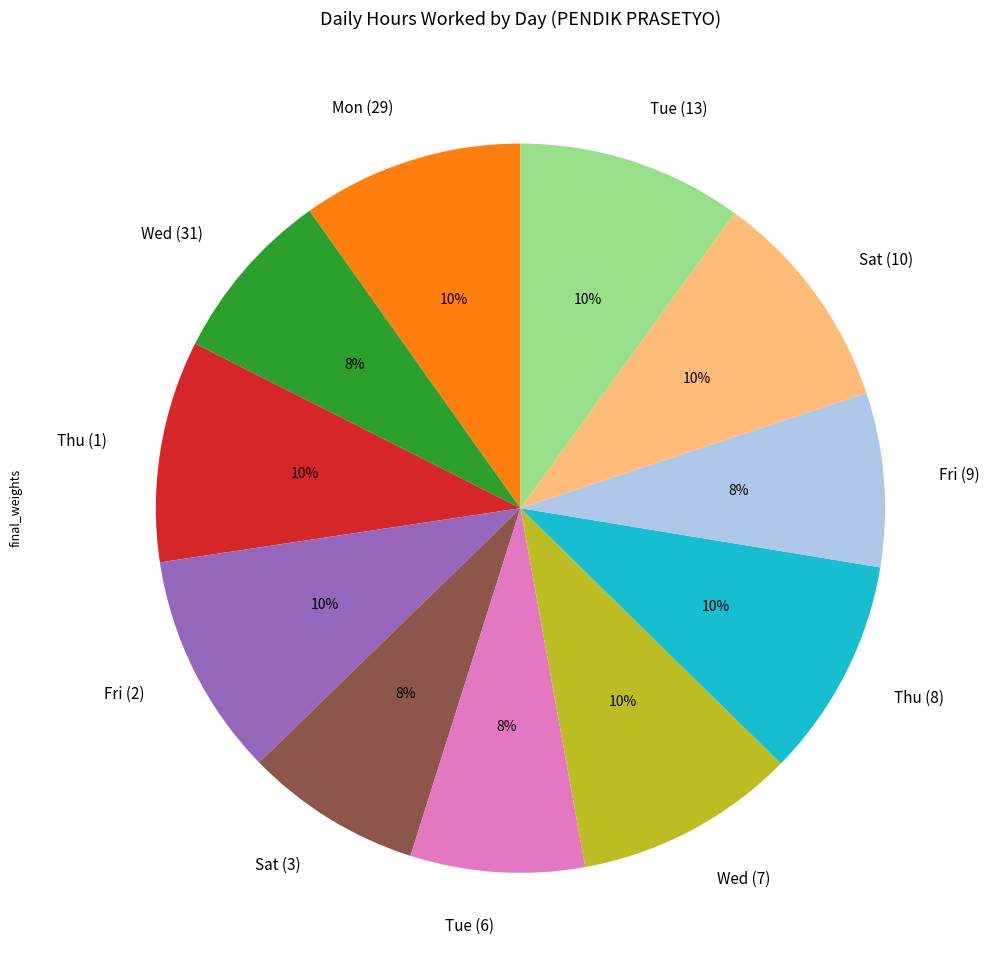

Count the number of slices in the pie.

11